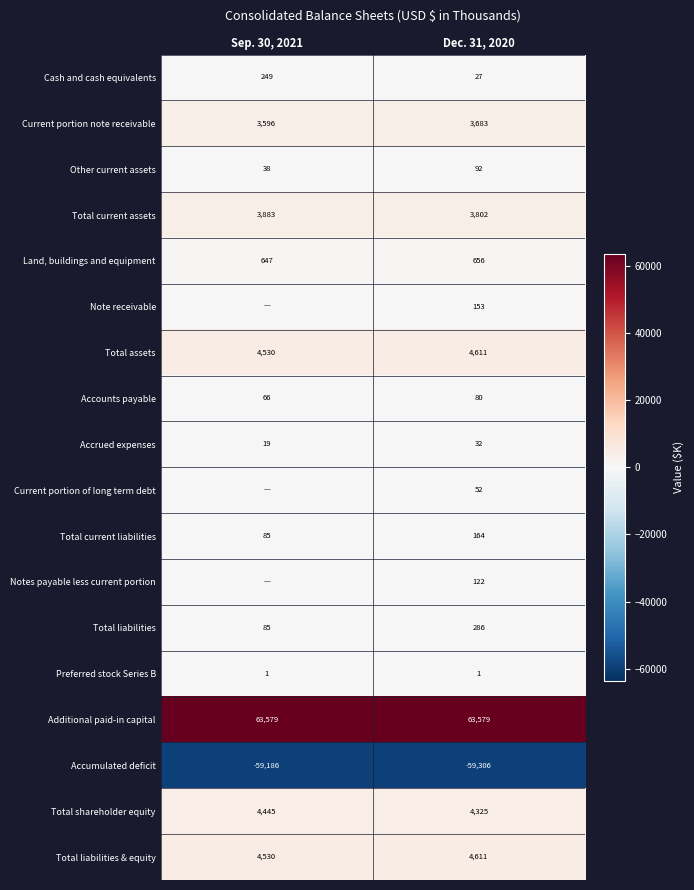

What is the sum of all Accrued expenses values?

51